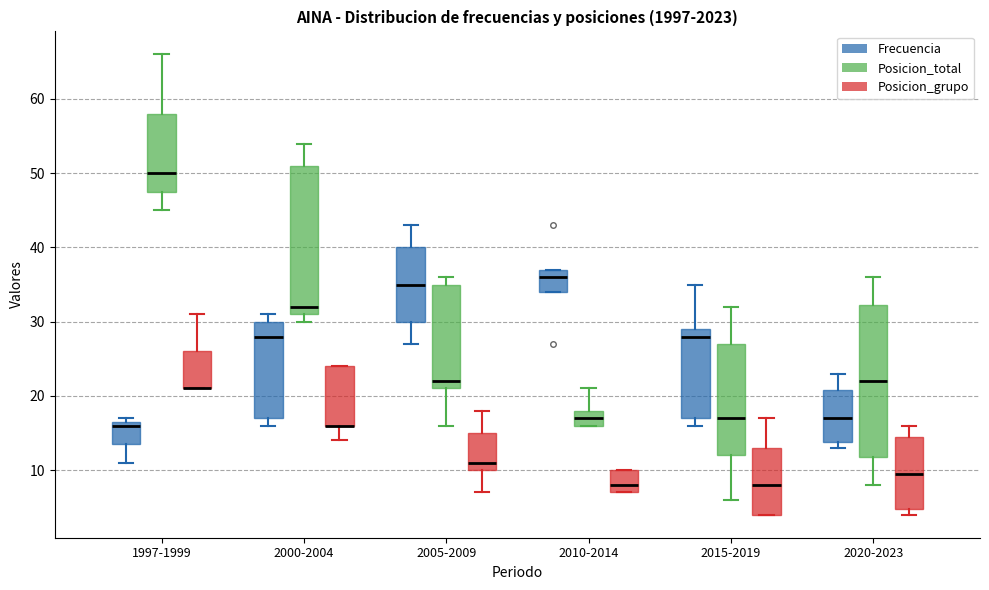

Reading left to right, read every box against the y-axis: the position of its median line, the range the box covers, and the ends of its whiskers. The values are not printed on the chart, so give them approximately, as read against the axis.

1997-1999 (Frecuencia): median 16, box 14 to 17, whiskers 11 to 17 (just above the box's upper edge)
1997-1999 (Posicion_total): median 50, box 48 to 58, whiskers 45 to 66
1997-1999 (Posicion_grupo): median 21 (drawn on the box's lower edge), box 21 to 26, whiskers 21 to 31
2000-2004 (Frecuencia): median 28, box 17 to 30, whiskers 16 to 31
2000-2004 (Posicion_total): median 32, box 31 to 51, whiskers 30 to 54
2000-2004 (Posicion_grupo): median 16 (drawn on the box's lower edge), box 16 to 24, whiskers 14 to 24
2005-2009 (Frecuencia): median 35, box 30 to 40, whiskers 27 to 43
2005-2009 (Posicion_total): median 22, box 21 to 35, whiskers 16 to 36
2005-2009 (Posicion_grupo): median 11, box 10 to 15, whiskers 7 to 18
2010-2014 (Frecuencia): median 36, box 34 to 37, whiskers 34 to 37
2010-2014 (Posicion_total): median 17, box 16 to 18, whiskers 16 to 21
2010-2014 (Posicion_grupo): median 8, box 7 to 10, whiskers 7 to 10
2015-2019 (Frecuencia): median 28, box 17 to 29, whiskers 16 to 35
2015-2019 (Posicion_total): median 17, box 12 to 27, whiskers 6 to 32
2015-2019 (Posicion_grupo): median 8, box 4 to 13, whiskers 4 to 17
2020-2023 (Frecuencia): median 17, box 14 to 21, whiskers 13 to 23
2020-2023 (Posicion_total): median 22, box 12 to 32, whiskers 8 to 36
2020-2023 (Posicion_grupo): median 10, box 5 to 15, whiskers 4 to 16